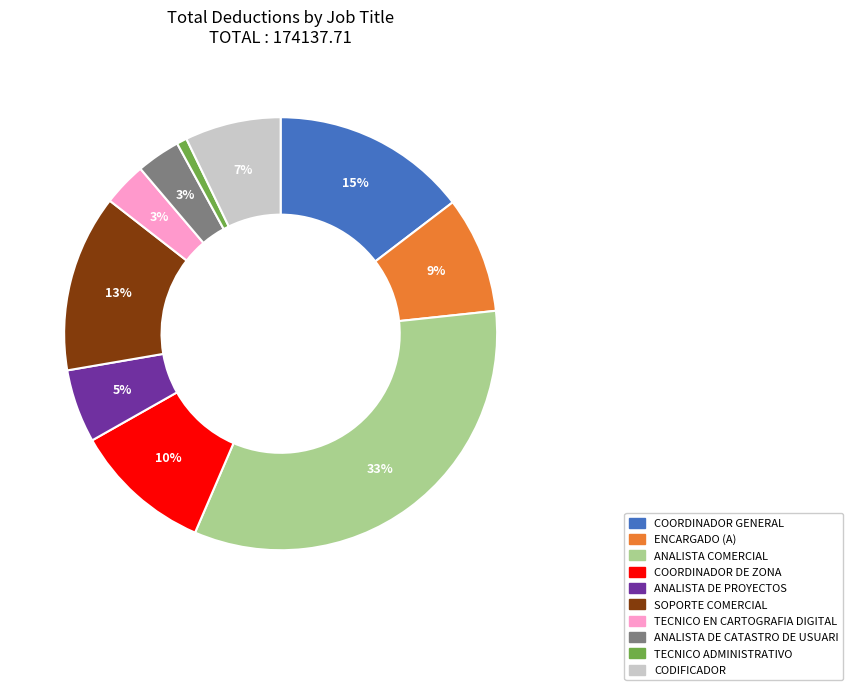

To the nearest percent, what portion does TECNICO ADMINISTRATIVO represent?

1%